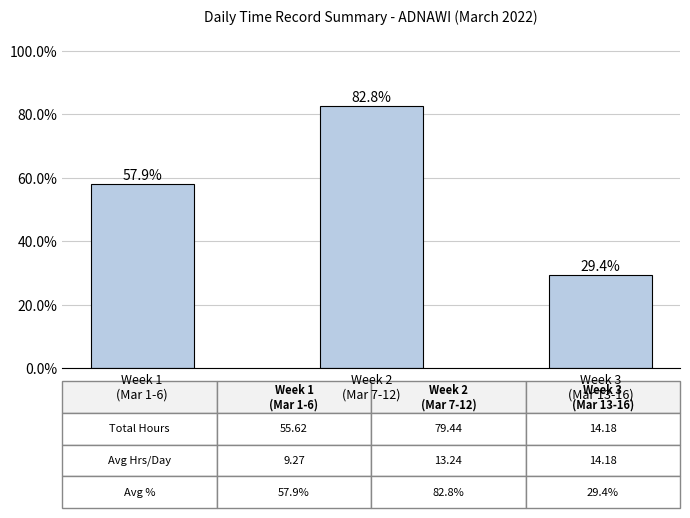

How many data points are less than 57?

1